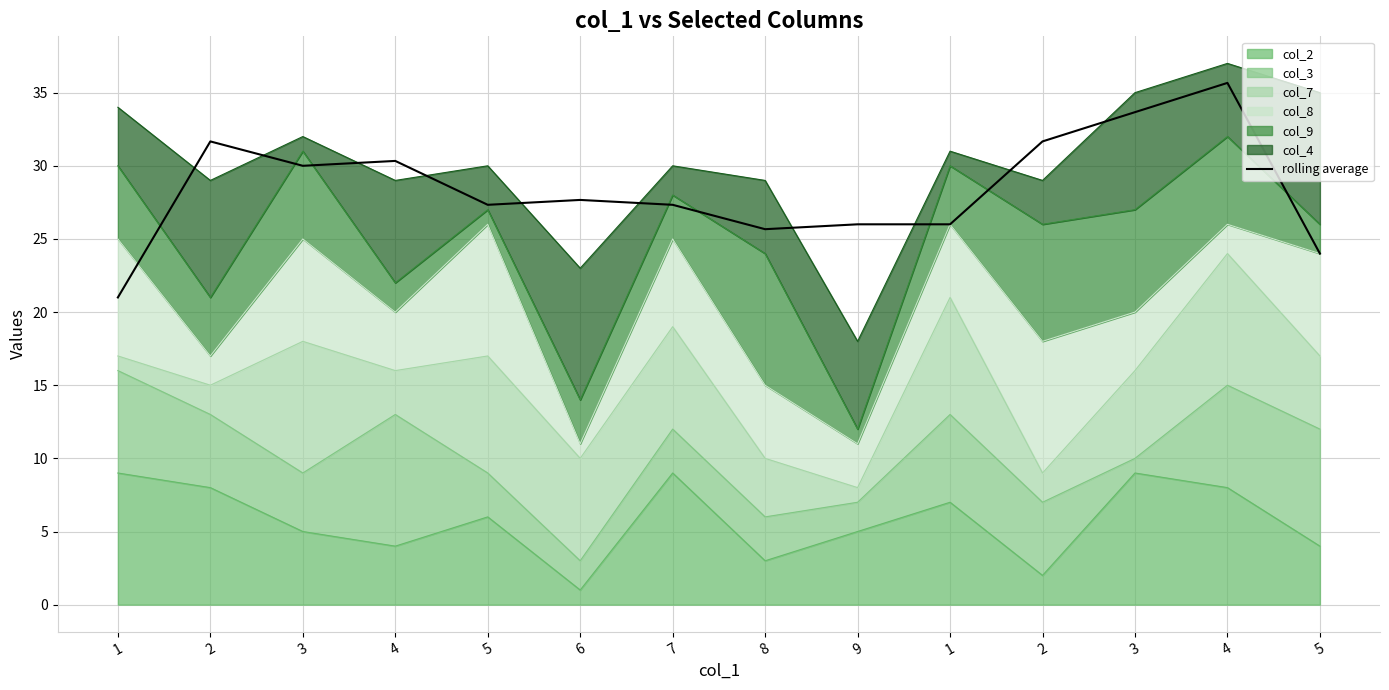

At which category does the data reach its first local valley?

3